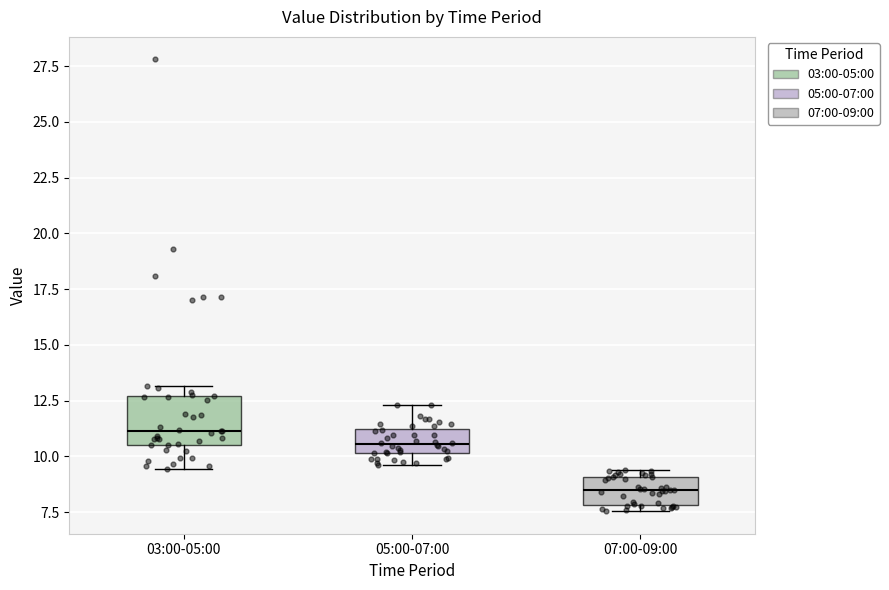

Reading left to right, transcribe this box plot: for each box, give where its median line is, the range the box spans, and where its two whiskers end, as read against the y-axis. The values are not printed on the chart, so give them approximately, as read against the axis.

03:00-05:00: median 11.0, box 10.5 to 12.5, whiskers 9.5 to 13.0
05:00-07:00: median 10.5, box 10.0 to 11.0, whiskers 9.5 to 12.5
07:00-09:00: median 8.5, box 8.0 to 9.0, whiskers 7.5 to 9.5